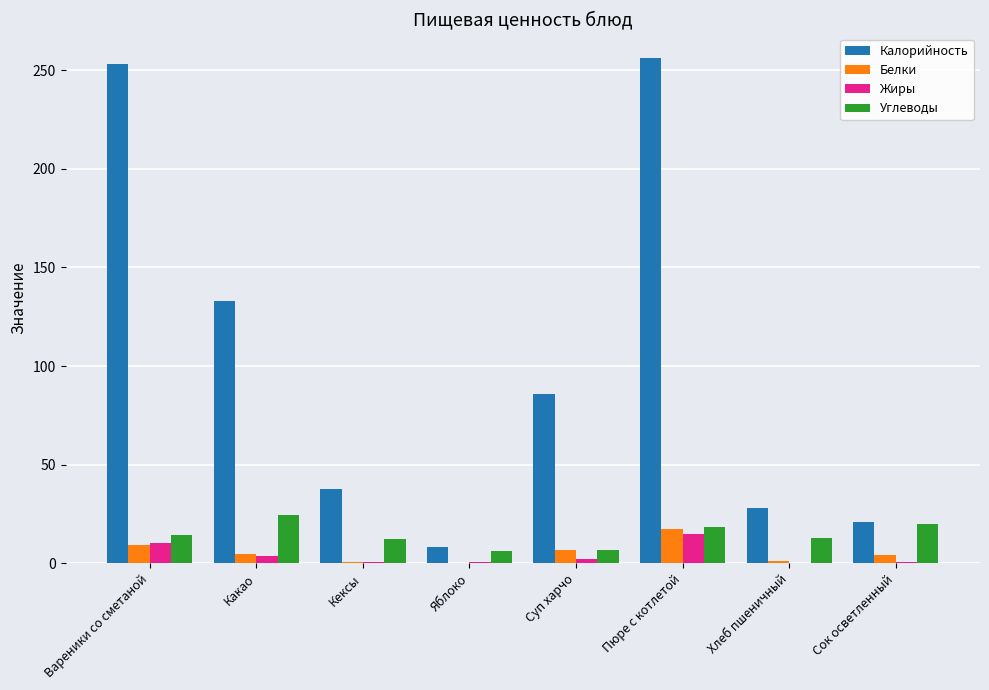

What are all the series names shown in the legend?

Калорийность, Белки, Жиры, Углеводы